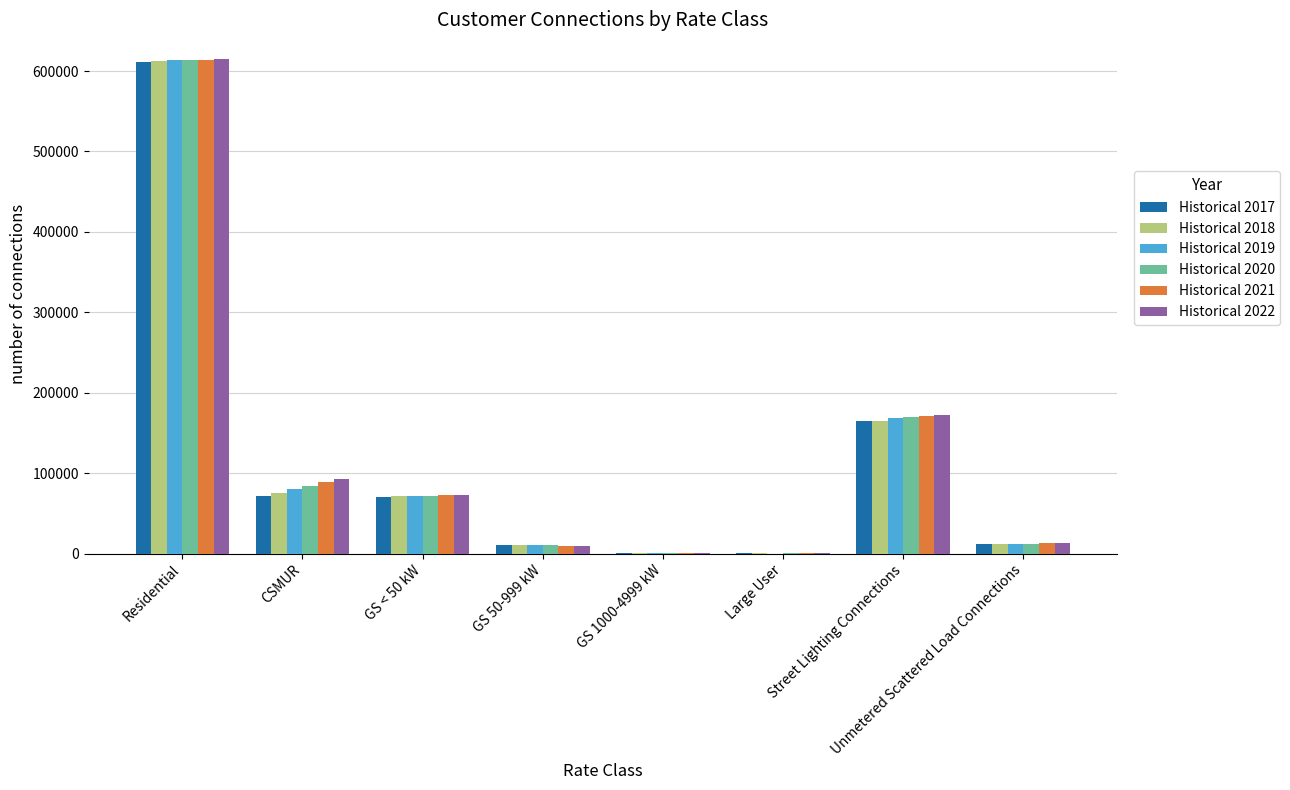

What is the average value of the Historical 2017 series?

117601.4